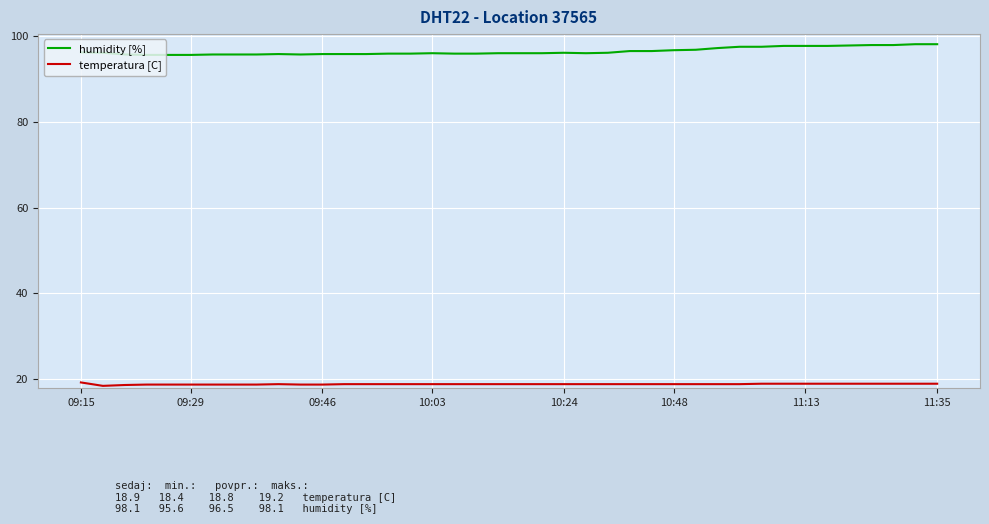

What is the minimum value shown in the chart?

18.4